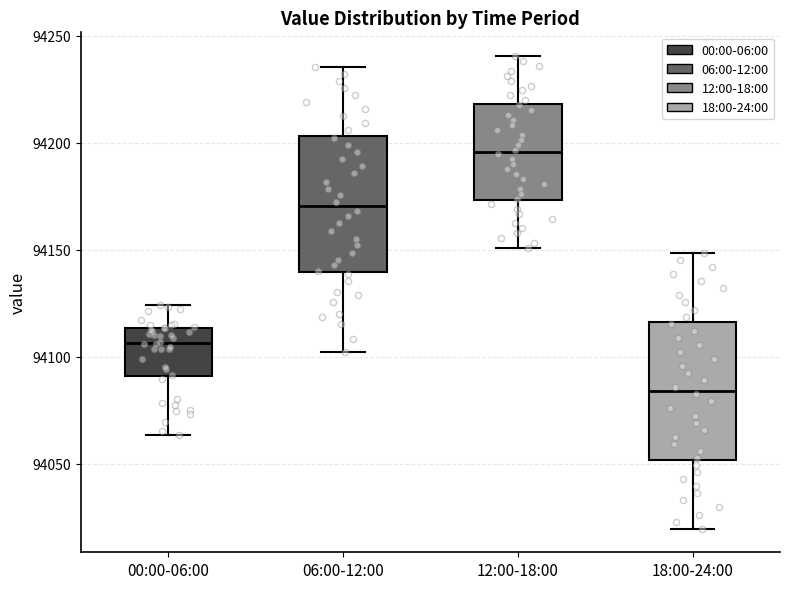

Reading left to right, transcribe this box plot: for each box, give where its median line is, the range the box spans, and where its two whiskers end, as read against the y-axis. The values are not printed on the chart, so give them approximately, as read against the axis.

00:00-06:00: median 94105, box 94090 to 94115, whiskers 94065 to 94125
06:00-12:00: median 94170, box 94140 to 94205, whiskers 94100 to 94235
12:00-18:00: median 94195, box 94175 to 94220, whiskers 94150 to 94240
18:00-24:00: median 94085, box 94050 to 94115, whiskers 94020 to 94150